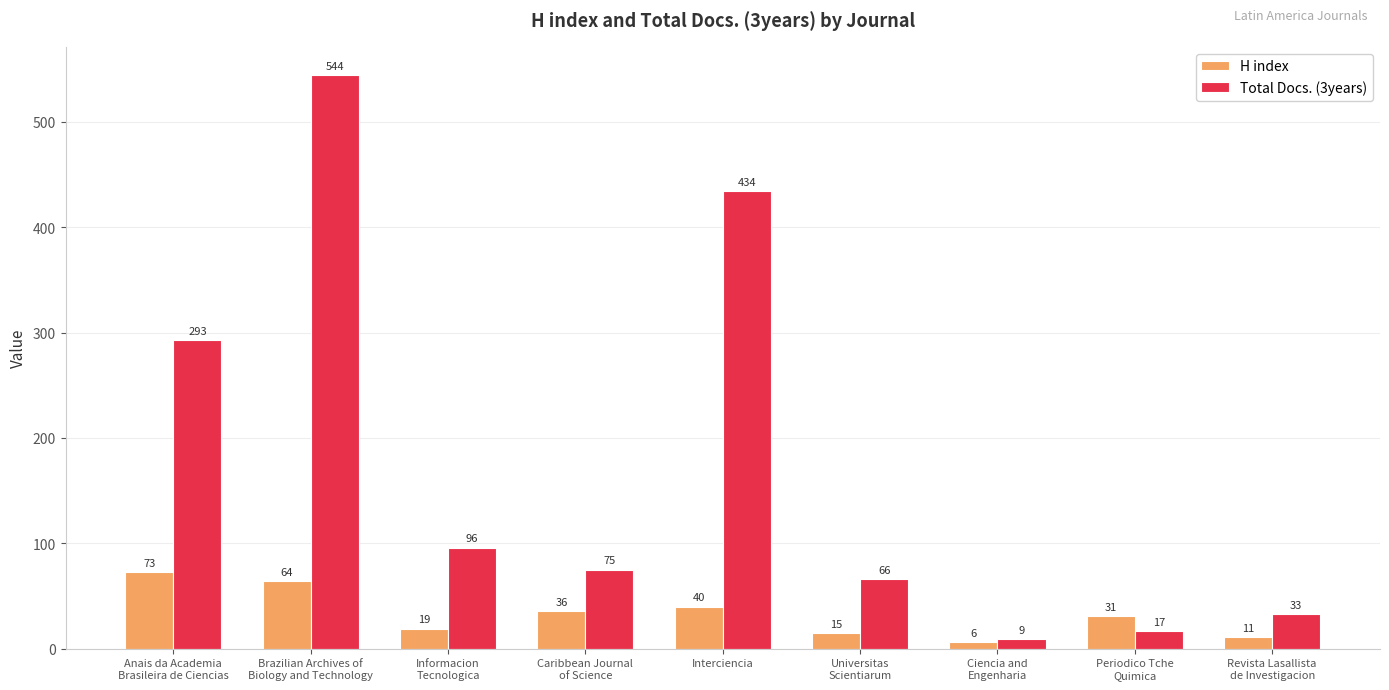

Which series changed the most between Informacion
Tecnologica and Revista Lasallista
de Investigacion?

Total Docs. (3years)